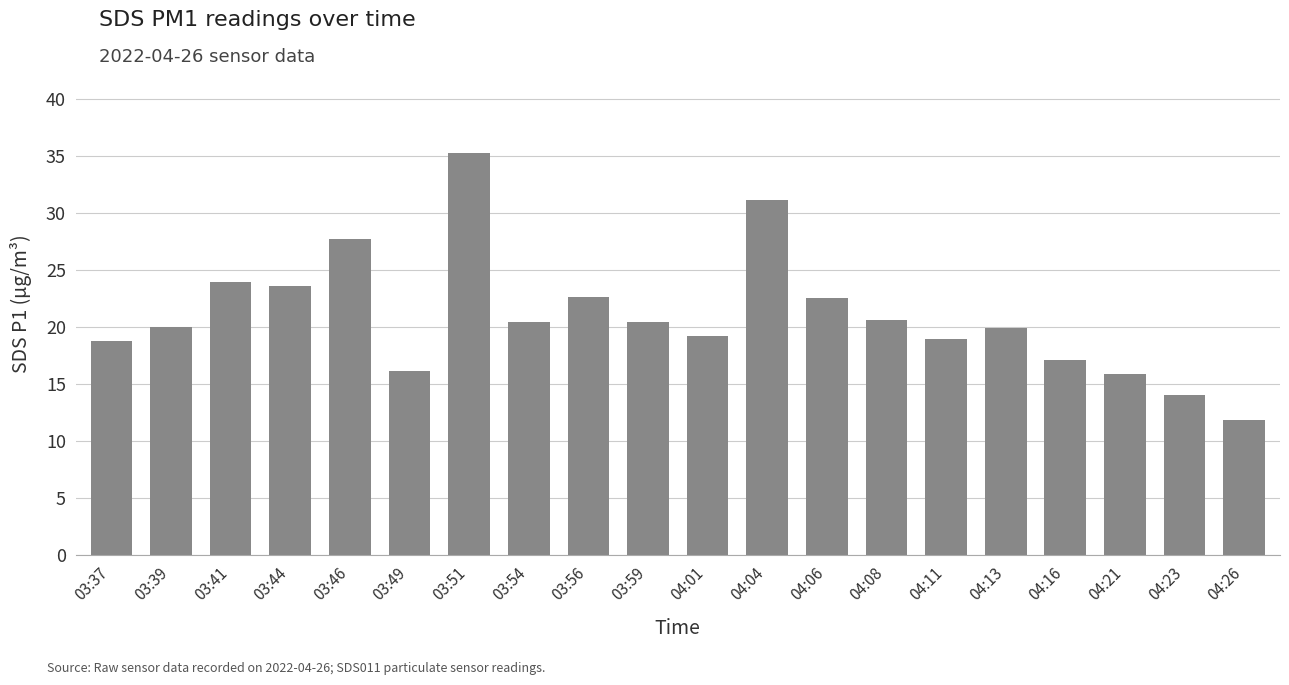

What is the change in value from 03:54 to 04:21?

-4.5